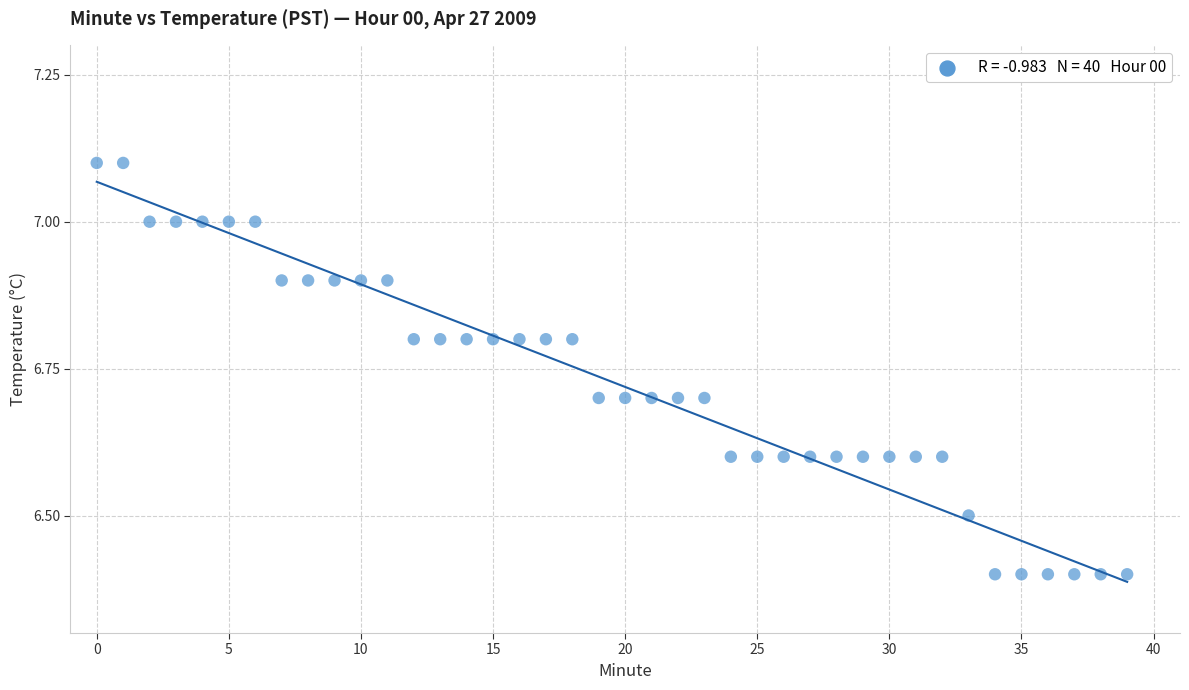

What is the range of Y values (max minus min)?

0.7